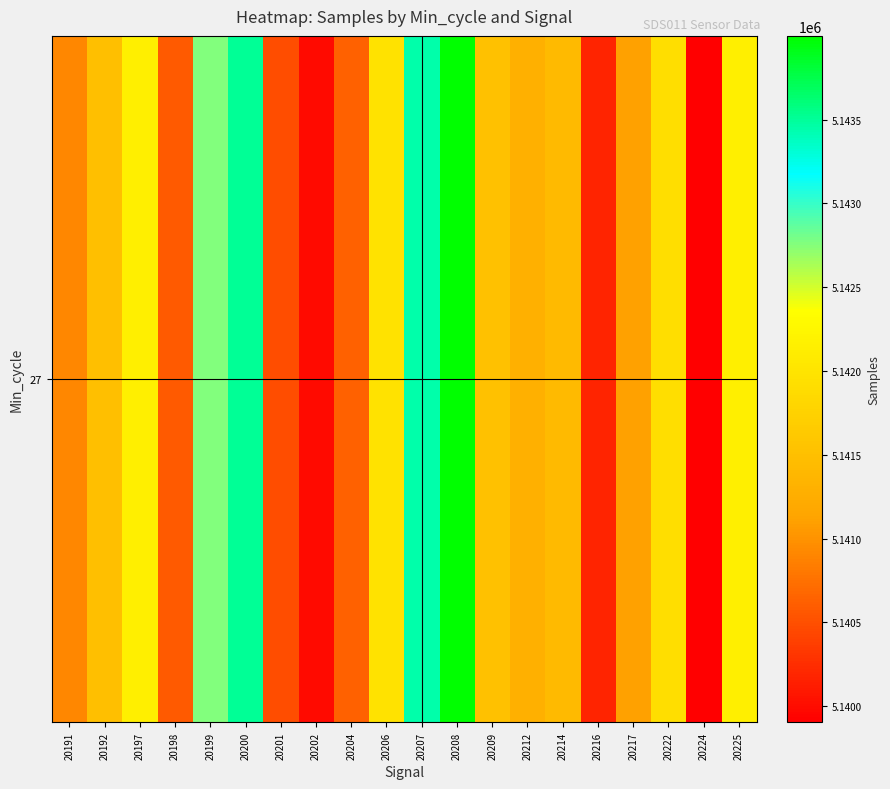

What value does the data have at 20204?

5140633